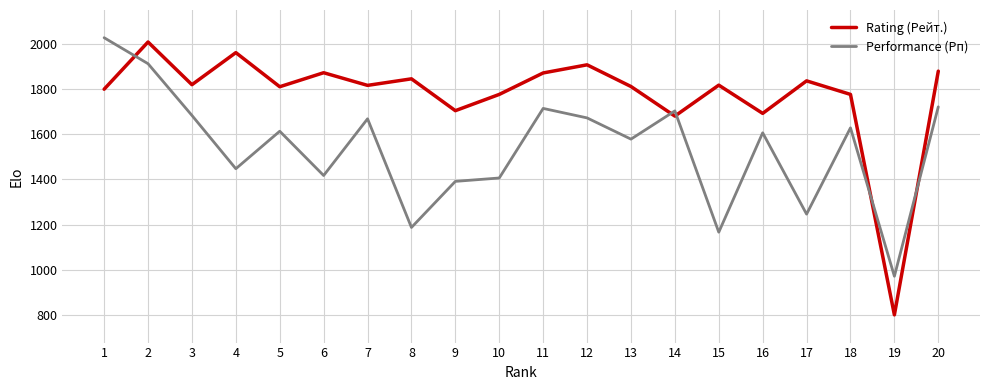

What value does the Performance (Рп) series have at 14?

1703